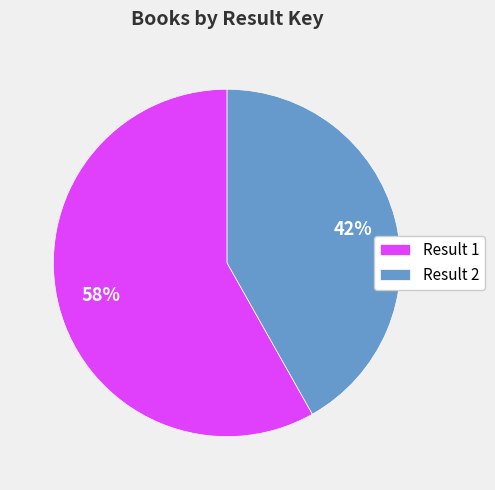

How many segments does this pie chart have?

2